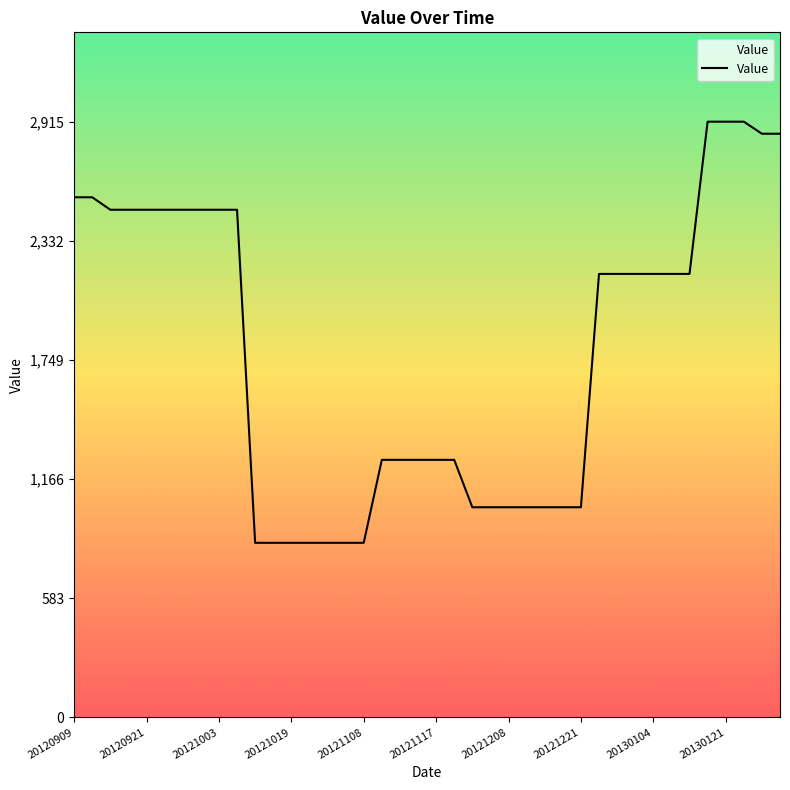

What is the difference between the maximum and minimum values?

2061